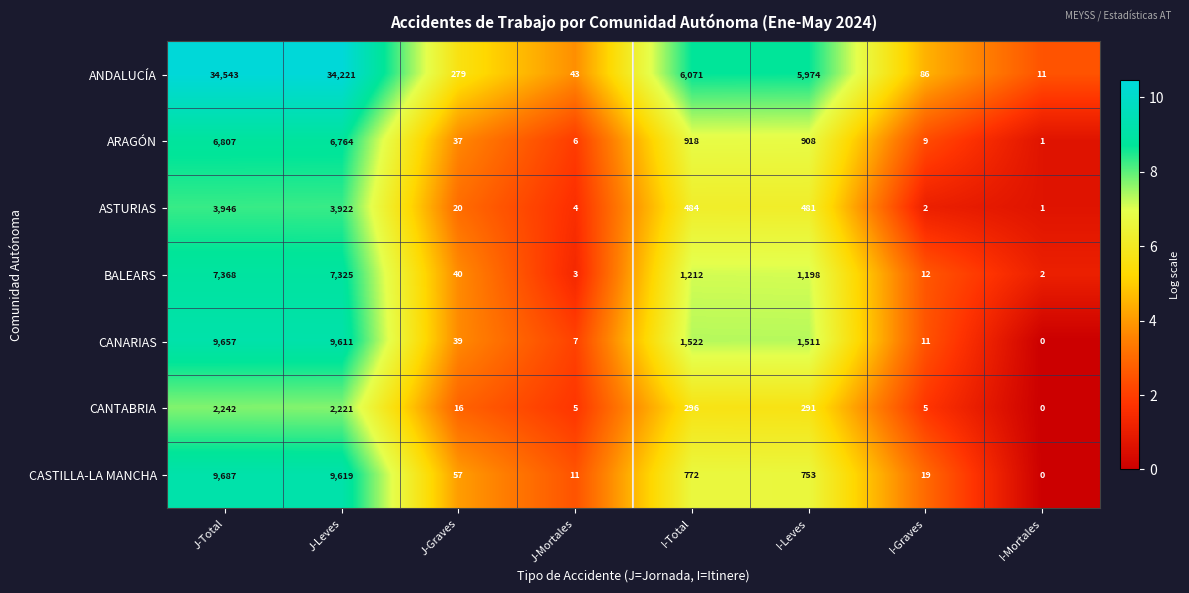

What is the difference between the maximum and second lowest values in the ARAGÓN series?

6801